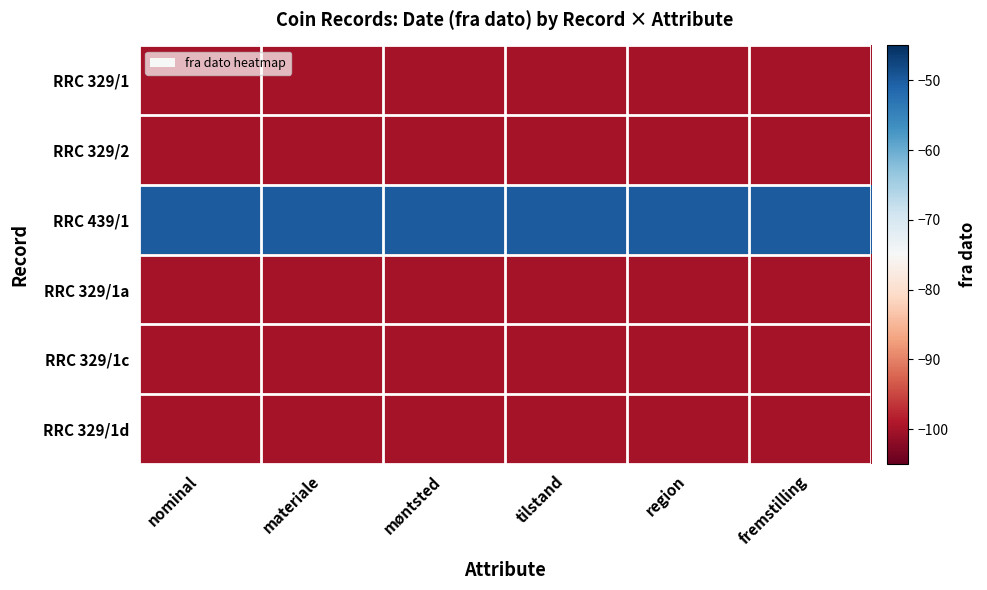

At which category does the chart reach its peak across all series?

nominal